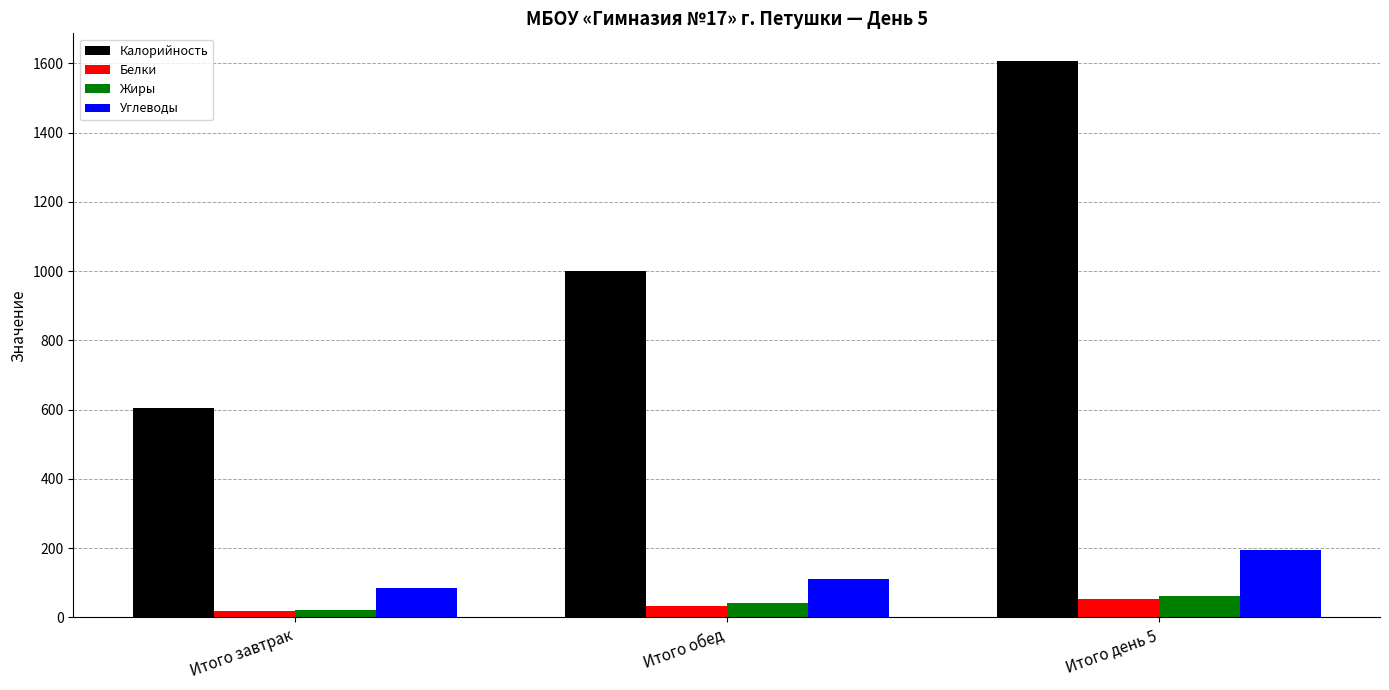

What is the value of the Углеводы bar at the 2nd from the left?

111.7